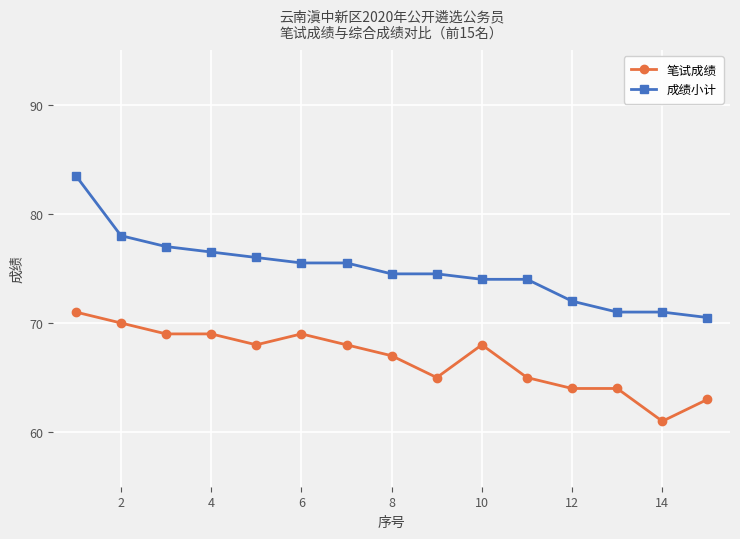

What is the difference between the maximum and minimum values in the 成绩小计 series?

13.0